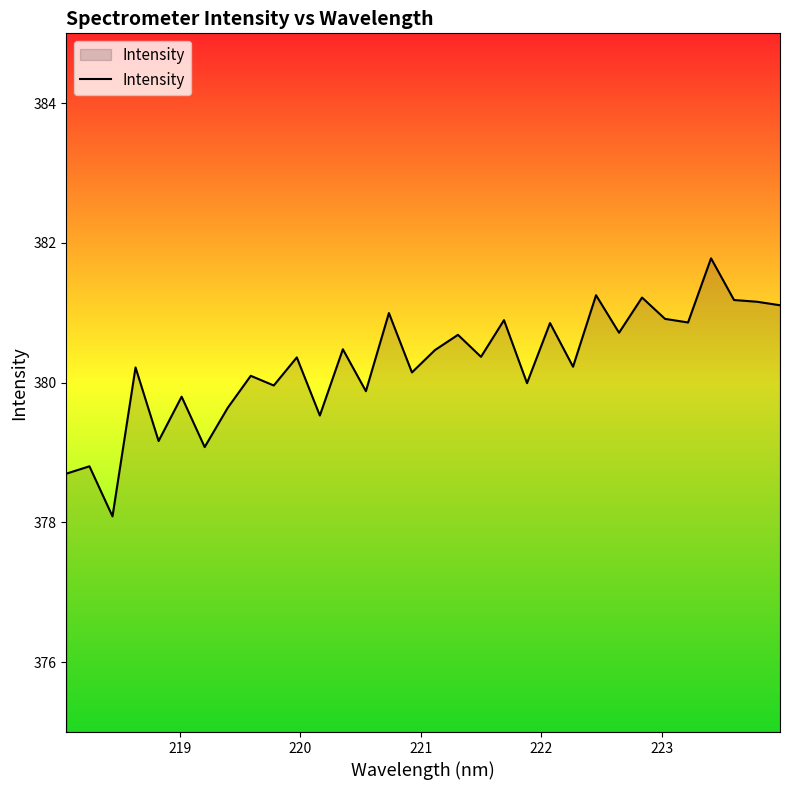

What is the minimum value shown in the chart?

378.1